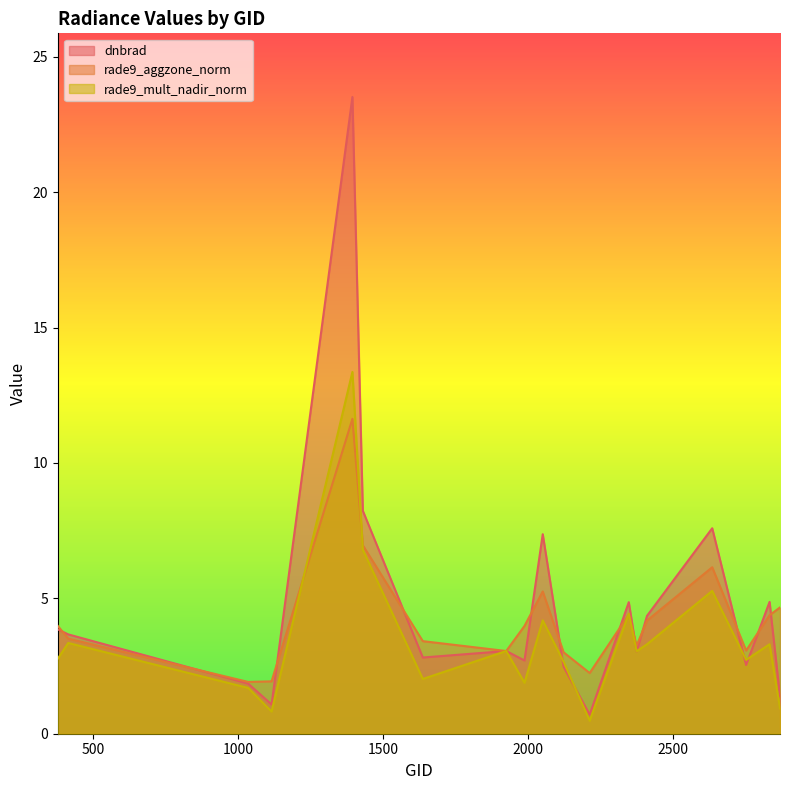

Where does the rade9_mult_nadir_norm series first go above 3?

413